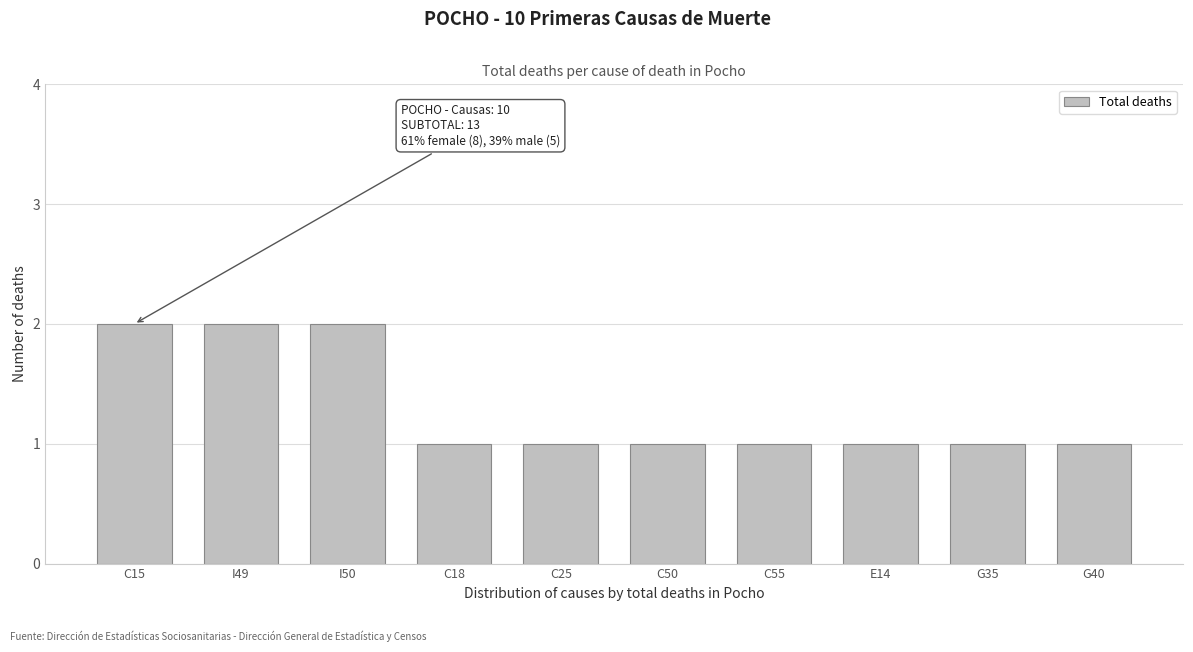

Reading left to right, list all the values displayed in this chart.

C15=2	I49=2	I50=2	C18=1	C25=1	C50=1	C55=1	E14=1	G35=1	G40=1